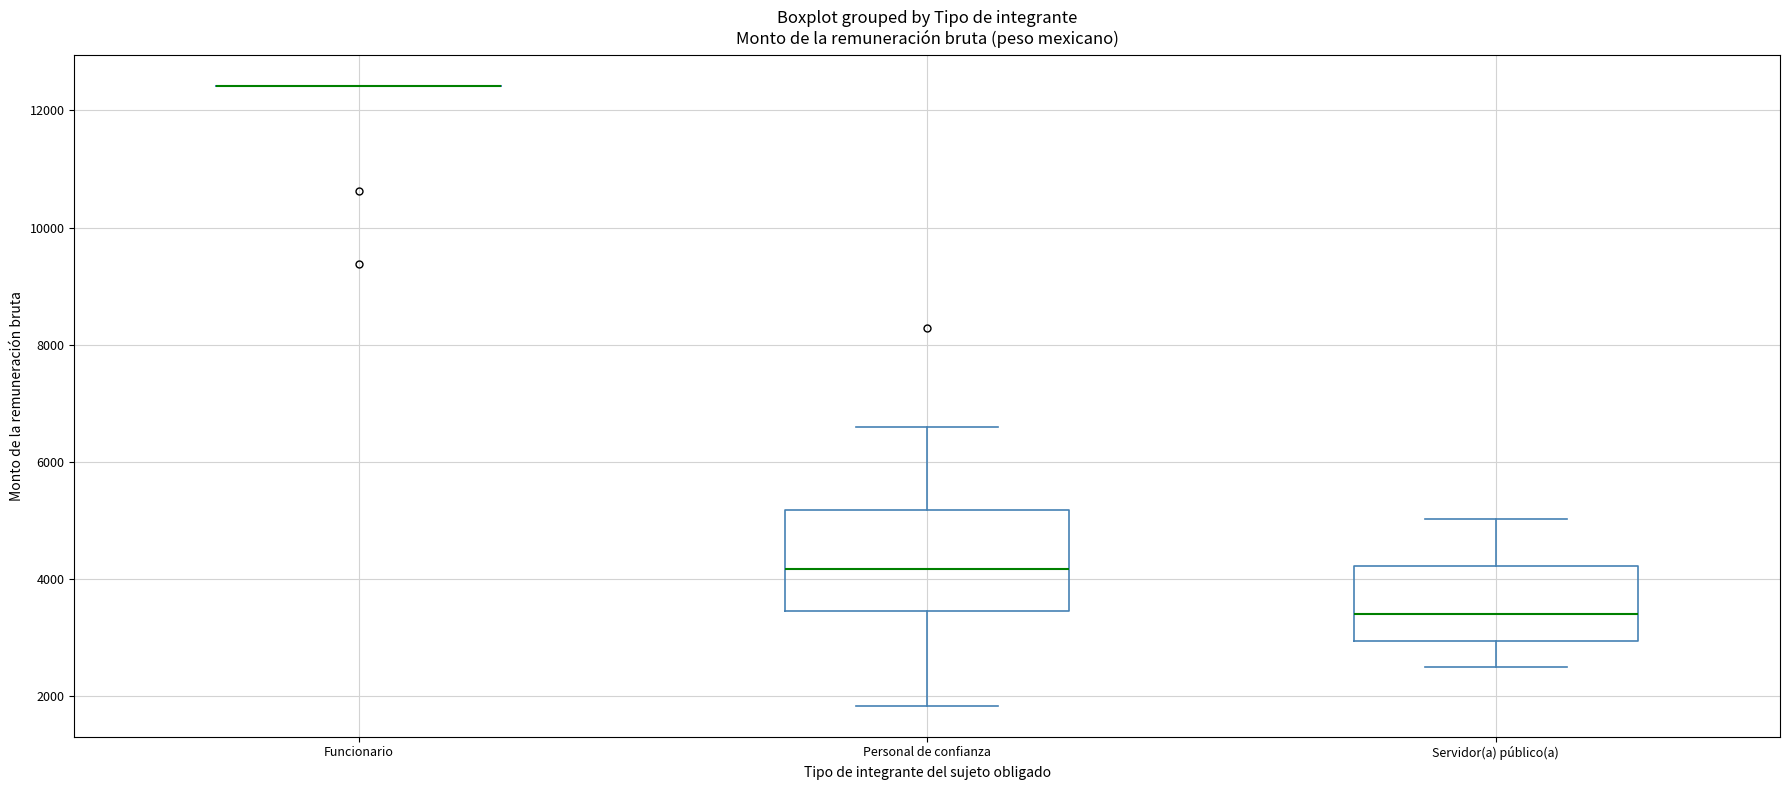

Where is the lower edge of the box for Personal de confianza on the y-axis? The values are not printed on the chart, so give them approximately, as read against the axis.

3400